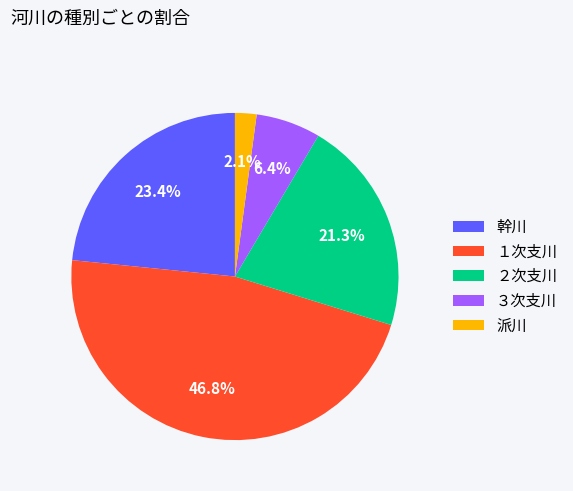

What percentage do １次支川 and 派川 together represent?

48.9%